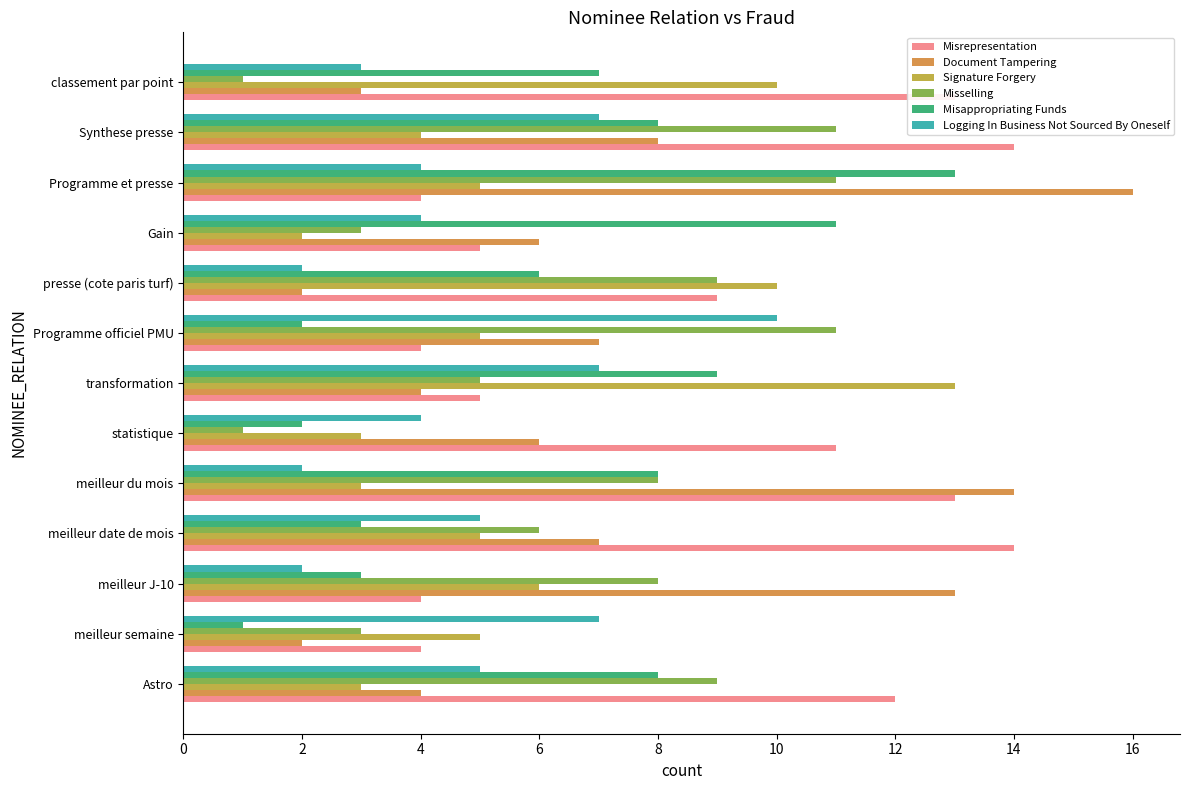

How many series are shown in this chart?

6